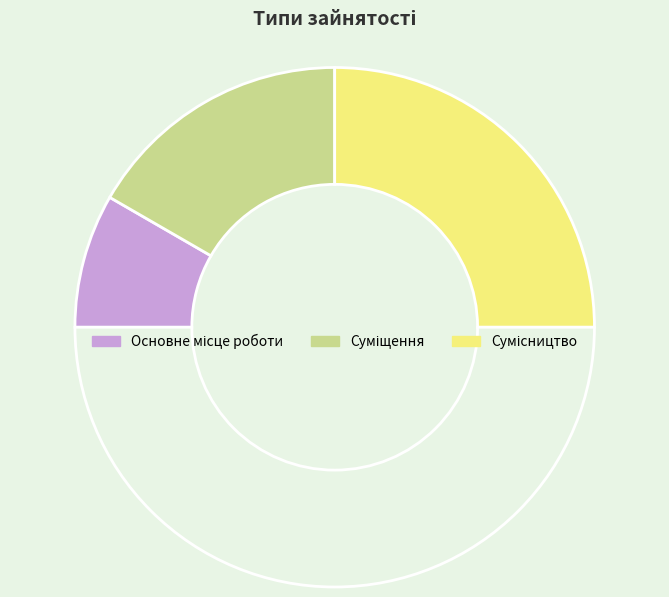

Count the number of slices in the pie.

4